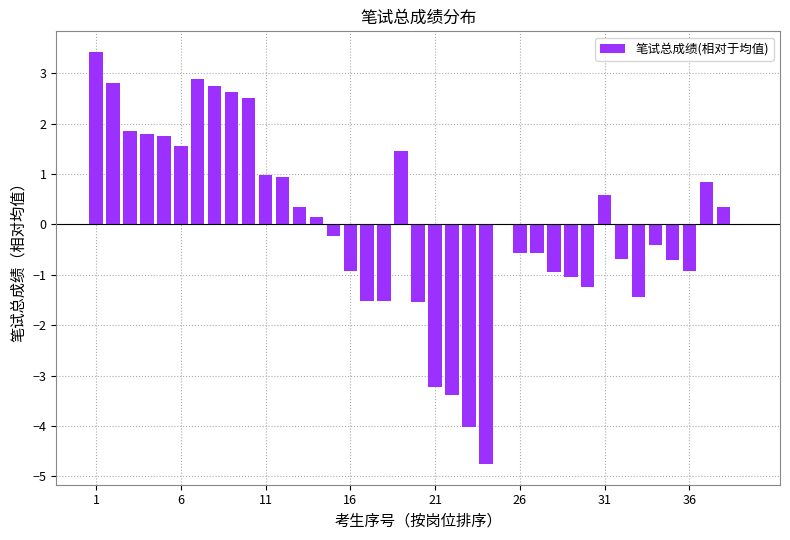

What is the maximum value shown in the chart?

3.4